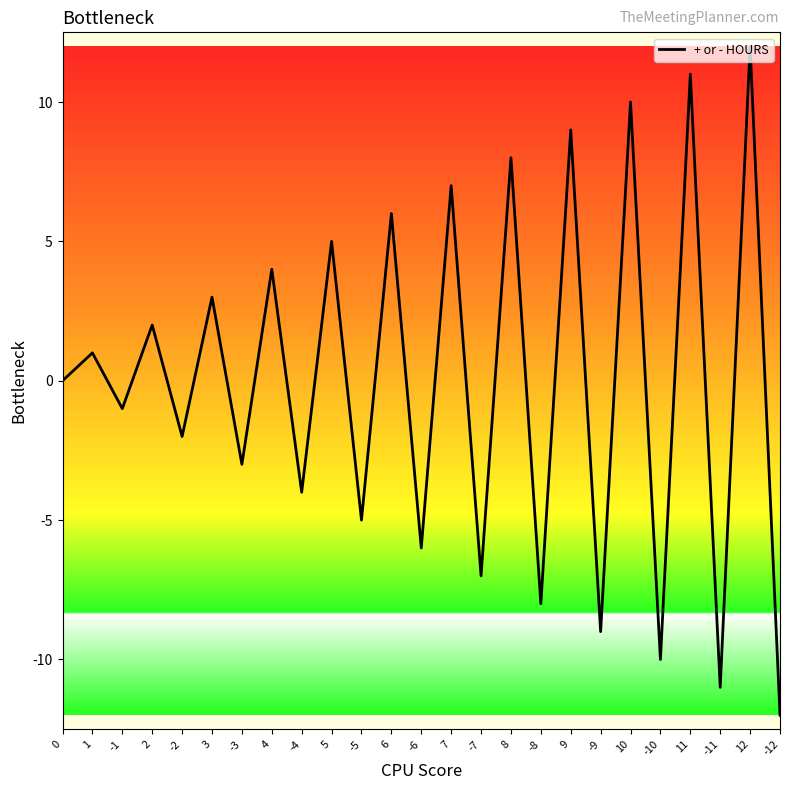

What is the difference between the maximum and minimum values?

24